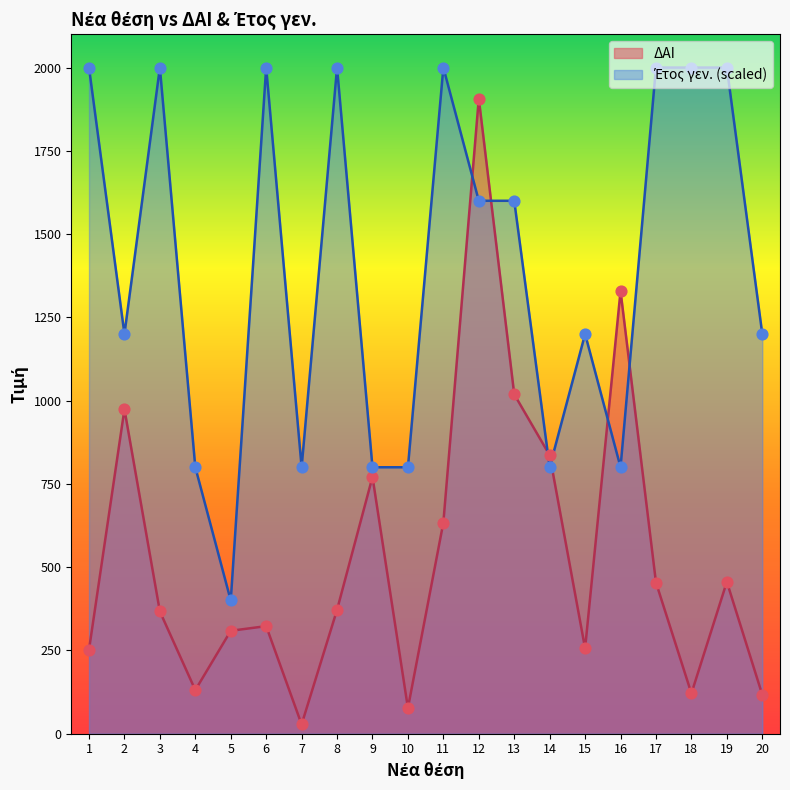

At how many categories does at least one series exceed 1196?

14